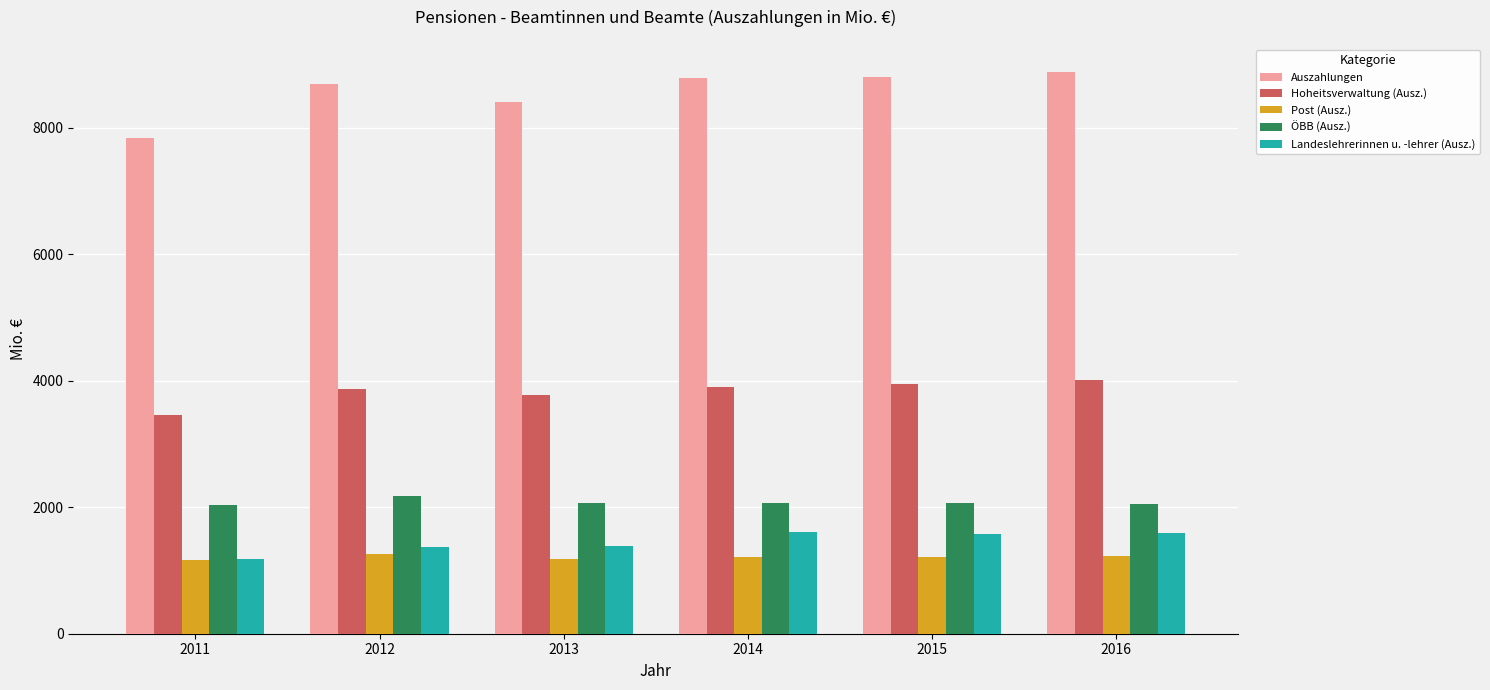

How many data points in Landeslehrerinnen u. -lehrer (Ausz.) are less than 1579?

3